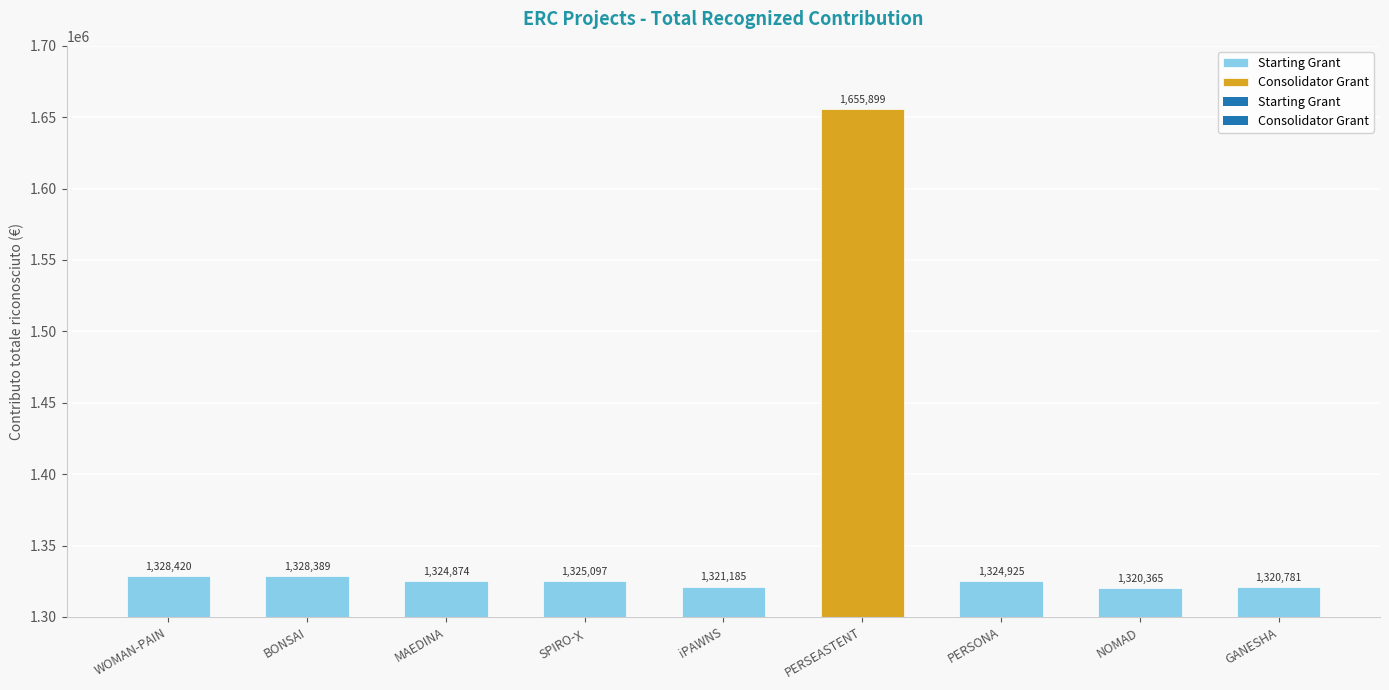

Is it true that the value at NOMAD is 570281.2?

False